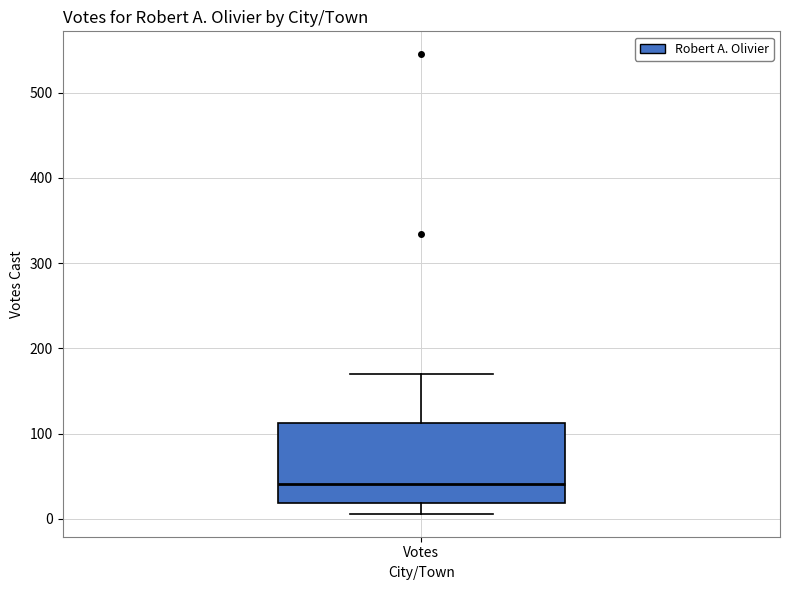

Read this box plot against the y-axis: the position of the median line, the range covered by the box, and the ends of both whiskers. The values are not printed on the chart, so give them approximately, as read against the axis.

median 40, box 20 to 110, whiskers 10 to 170